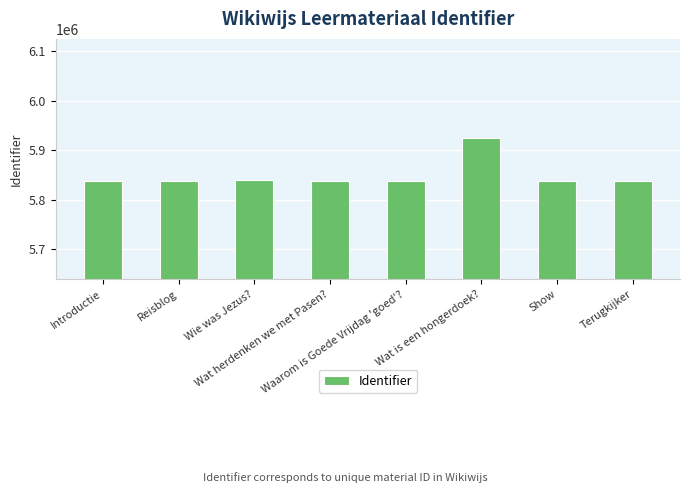

Count the number of data series in this chart.

1